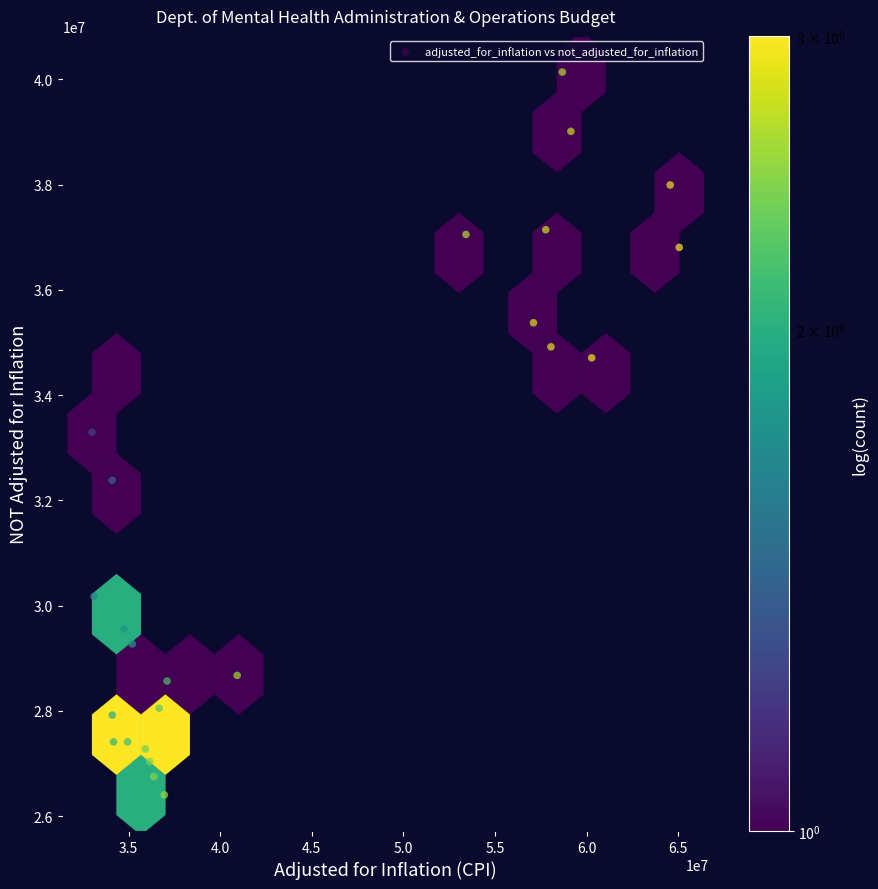

What is the range of X values (max minus min)?

32049846